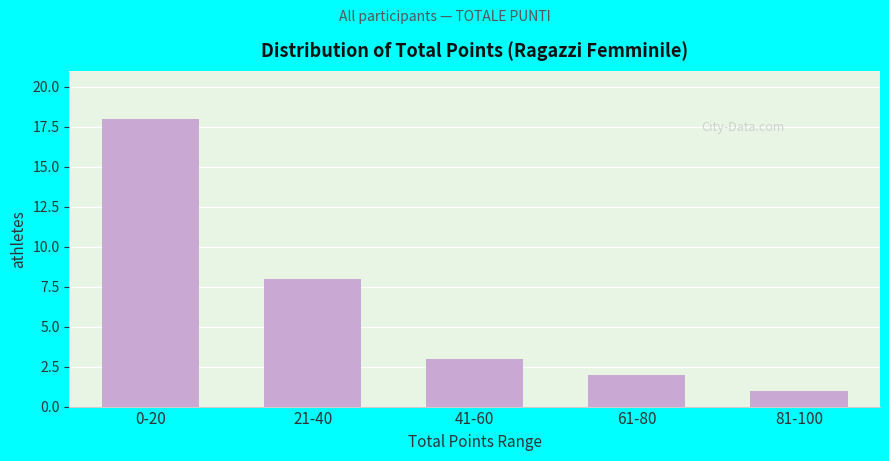

Reading left to right, what are all the values shown in this chart?

18	8	3	2	1